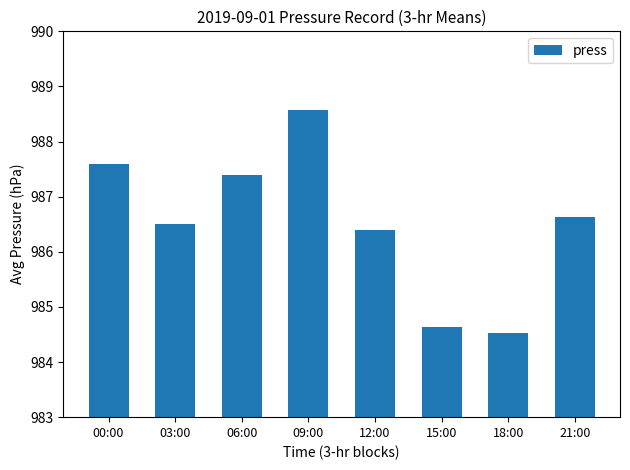

True or false: the data shows 987.4 at 06:00.

True